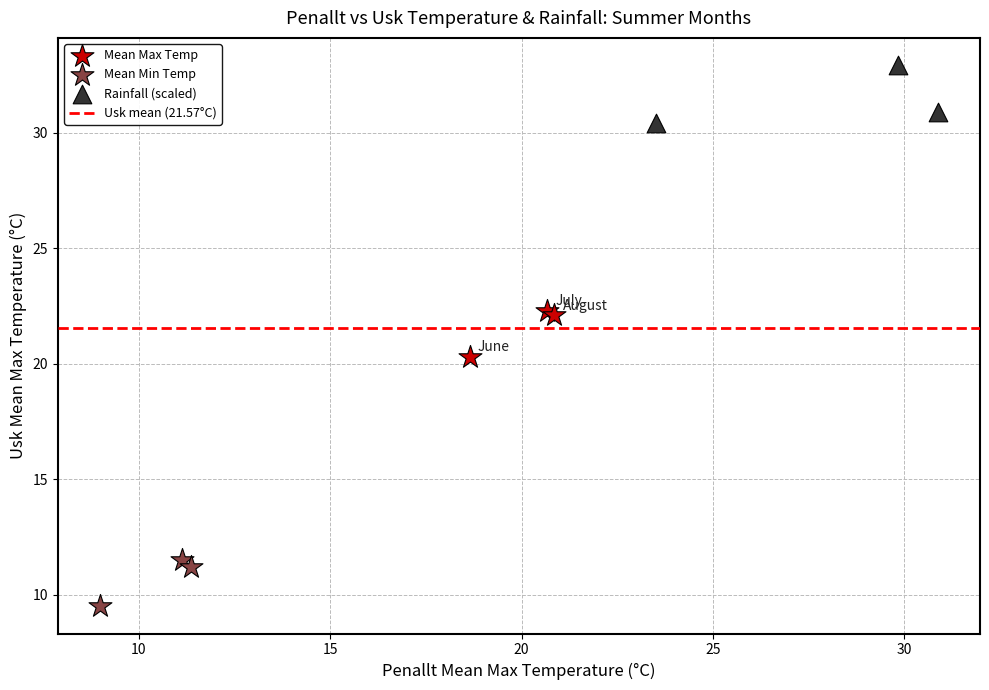

Which series has the widest spread of Y values?

Rainfall (scaled)